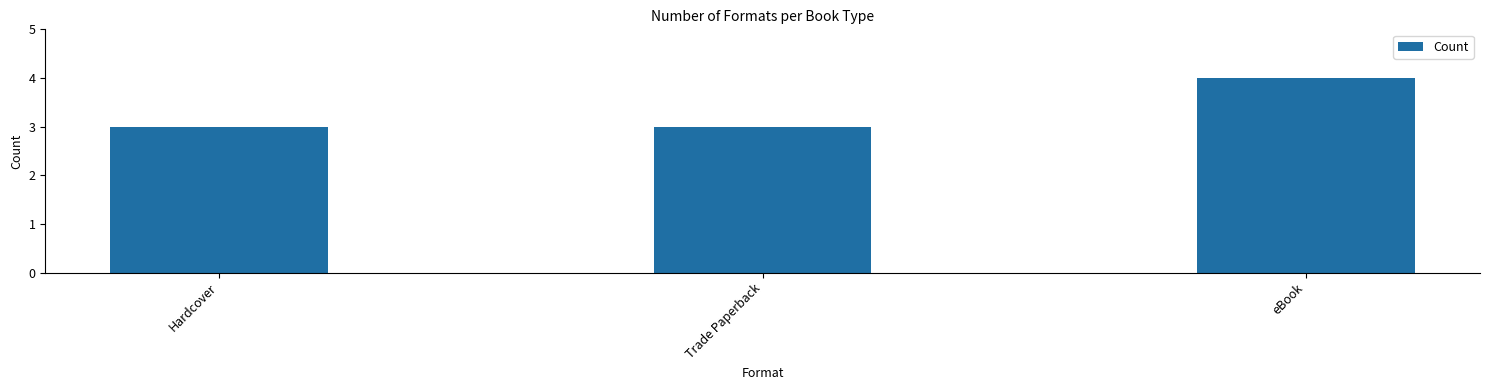

What value does the data have at Trade Paperback?

3